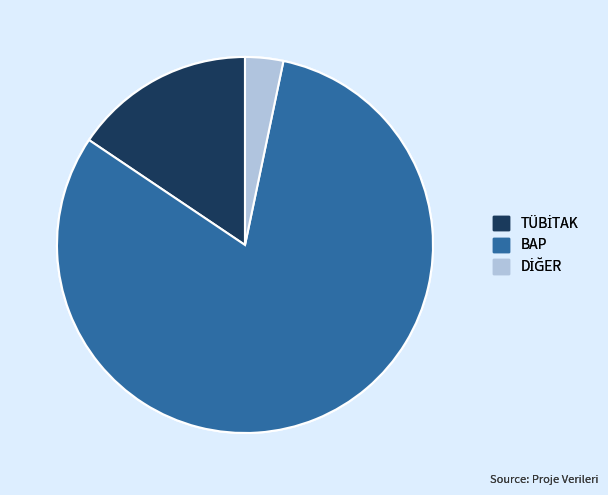

Which slice is the largest?

BAP